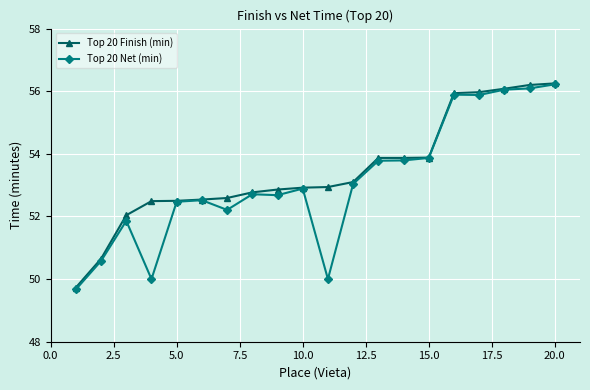

How many data points does each series have?

20